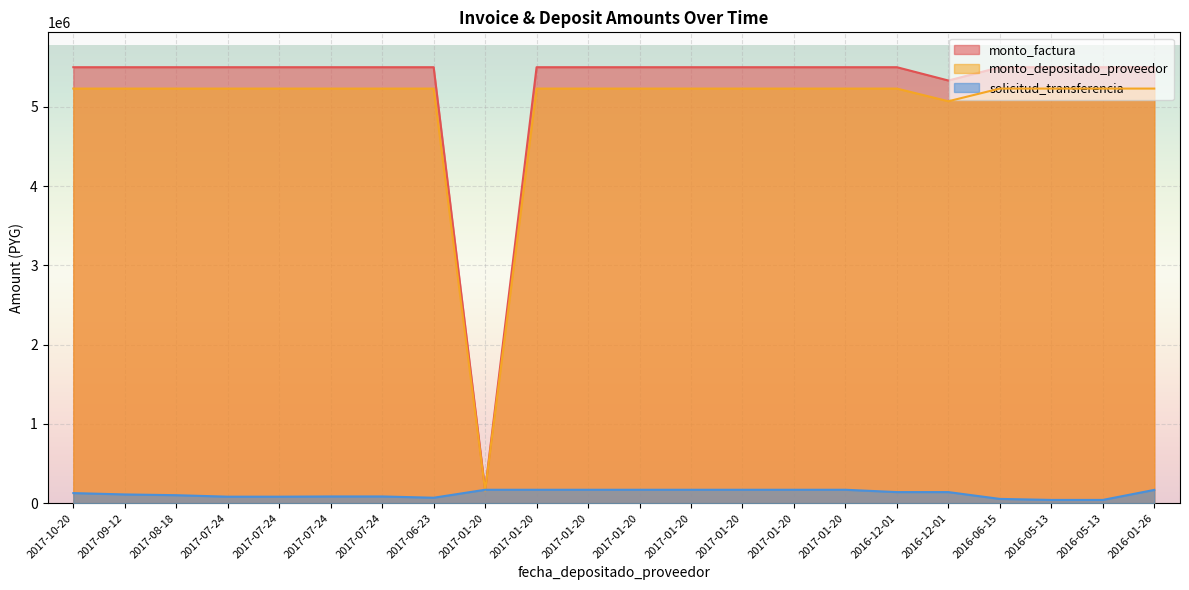

Where do monto_factura and solicitud_transferencia first cross each other?

2017-06-23 and 2017-01-20